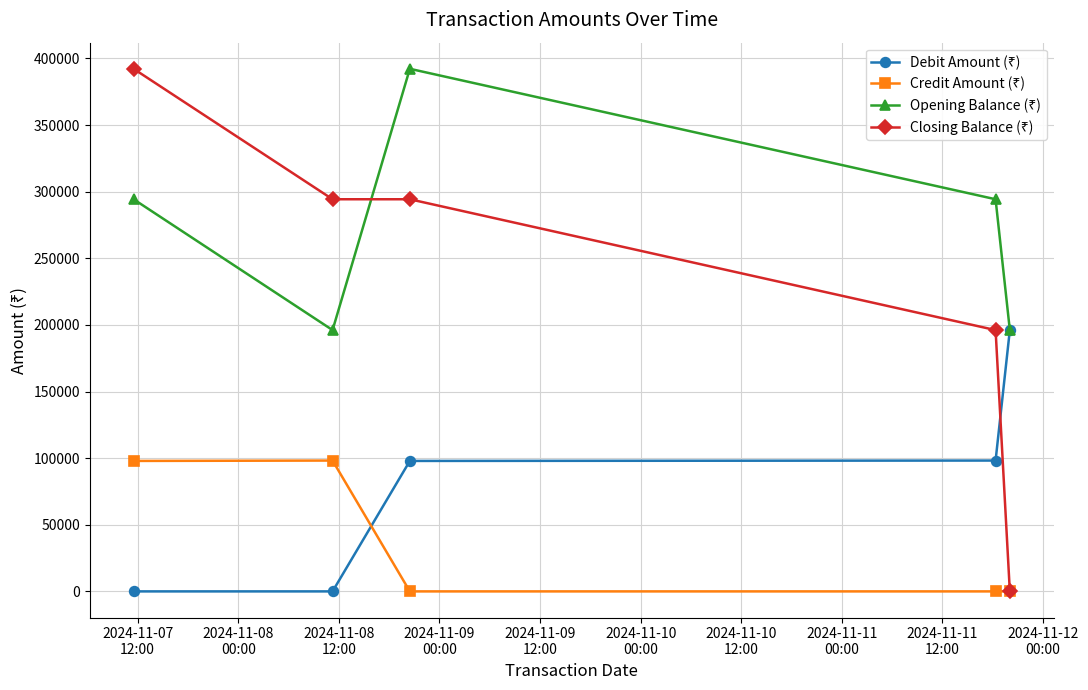

What is the greatest value displayed?

392259.6